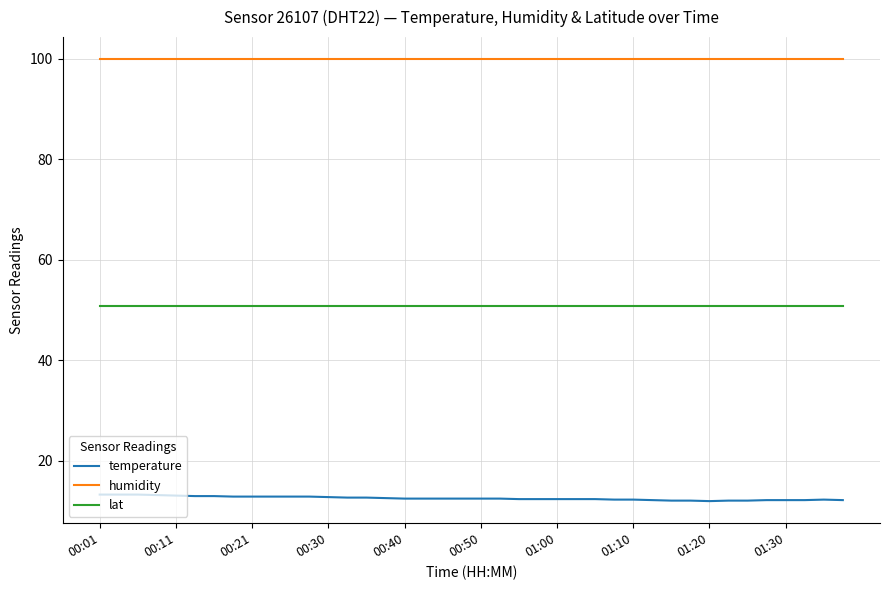

What is the average value of the lat series?

50.7